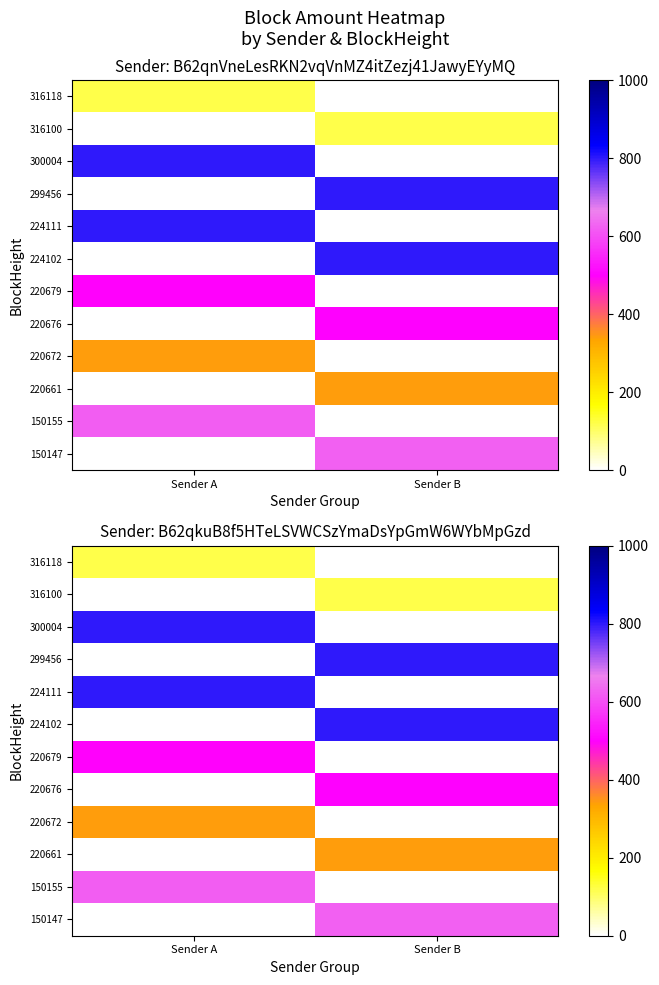

Read the 150147 value at Sender B.

622.1